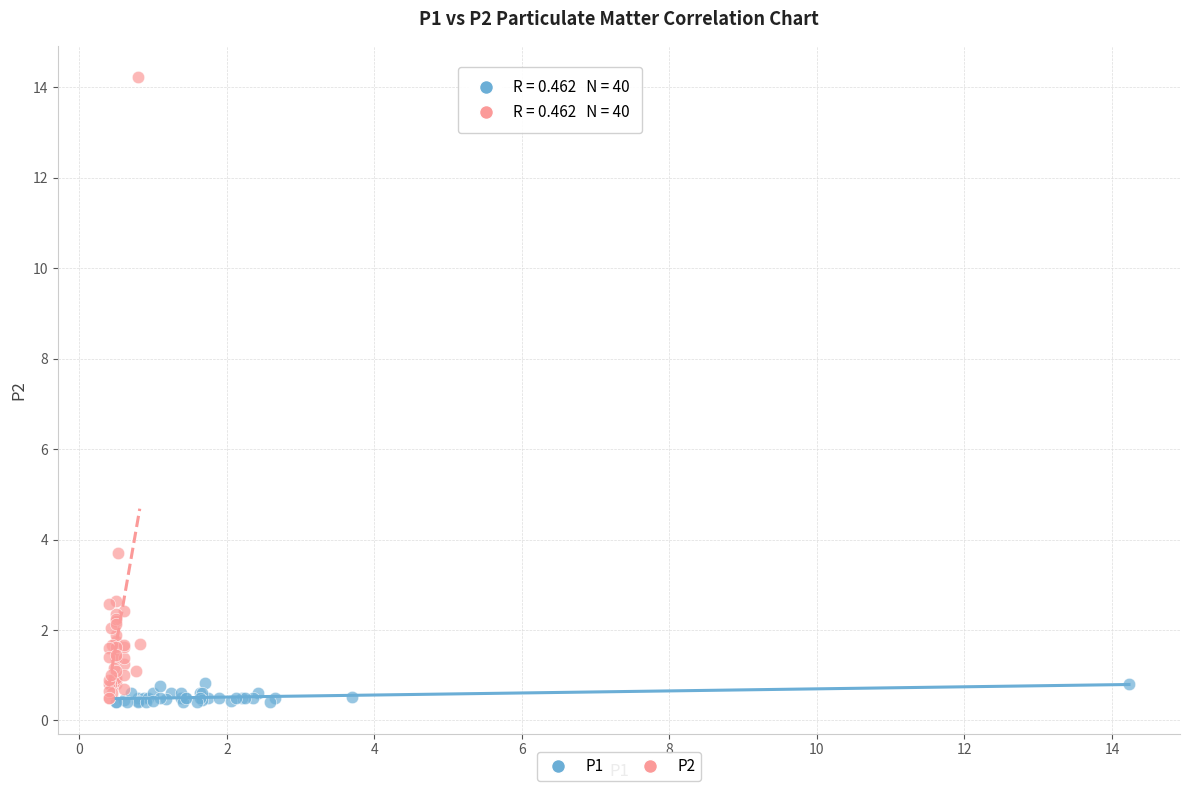

Which series reaches the maximum Y coordinate?

P2